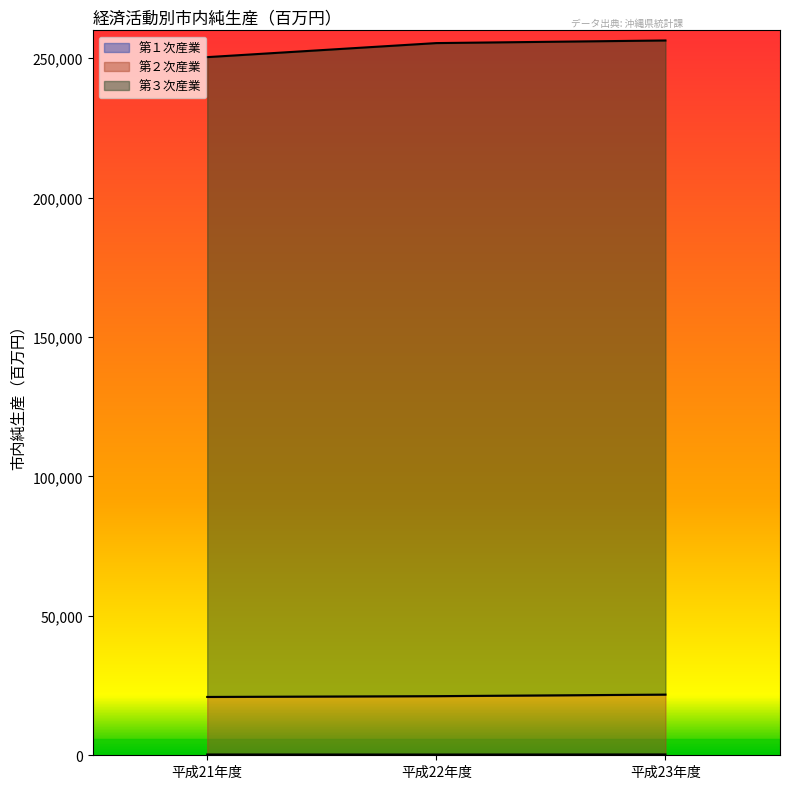

What is the total value across all series at 平成21年度?

250389